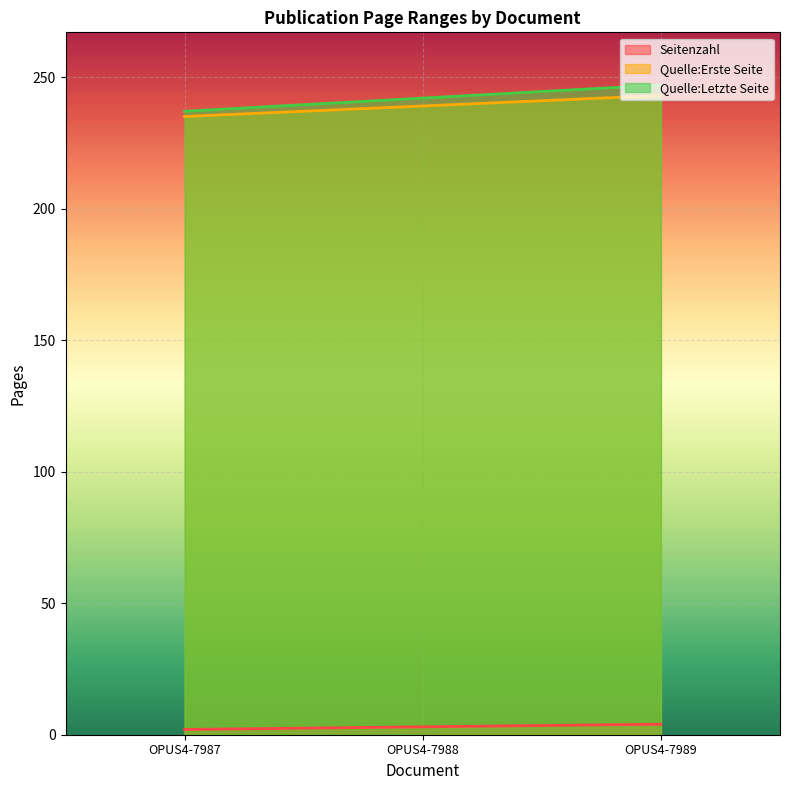

At which category is the sum across all series the highest?

OPUS4-7989